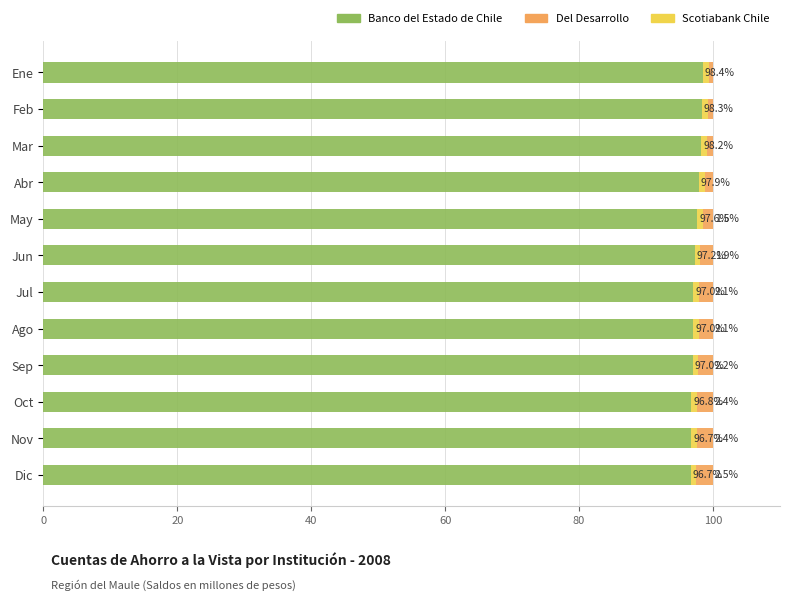

What is the difference between the maximum and minimum values in the Banco del Estado de Chile series?

1.8